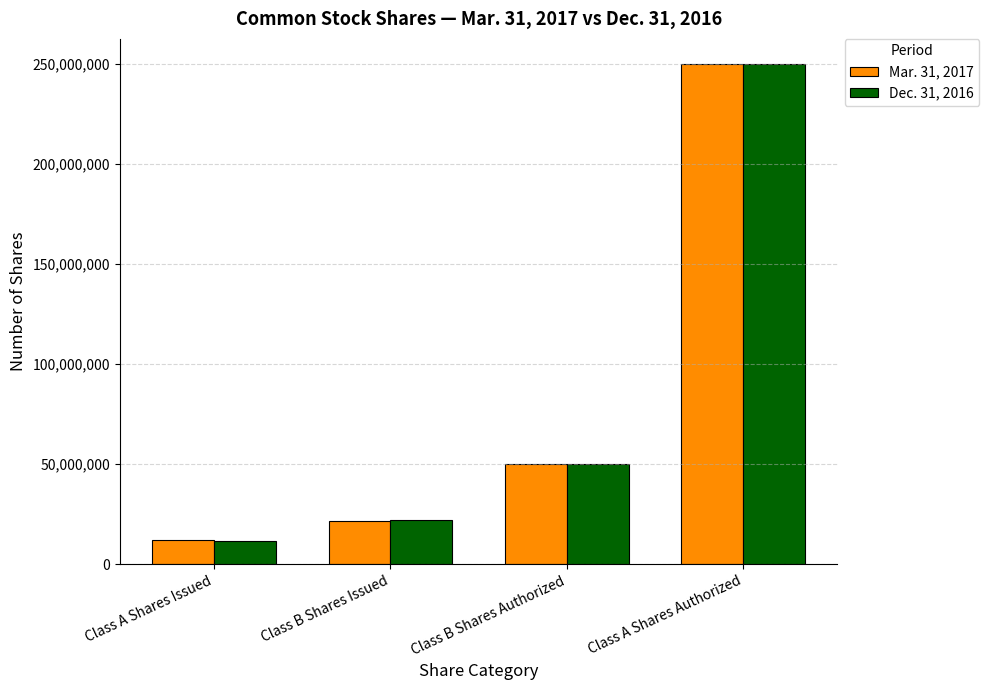

List the labels in order of Mar. 31, 2017 value, largest first.

Class A Shares Authorized, Class B Shares Authorized, Class B Shares Issued, Class A Shares Issued